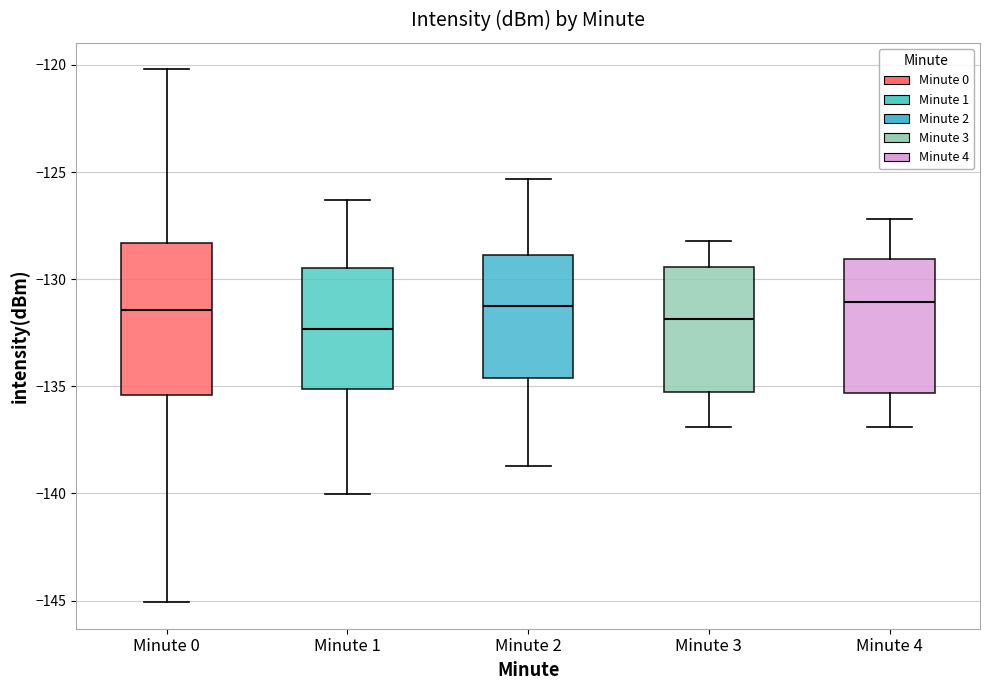

Reading left to right, read every box against the y-axis: the position of its median line, the range the box covers, and the ends of its whiskers. The values are not printed on the chart, so give them approximately, as read against the axis.

Minute 0: median -131.5, box -135.5 to -128.5, whiskers -145.0 to -120.0
Minute 1: median -132.5, box -135.0 to -129.5, whiskers -140.0 to -126.5
Minute 2: median -131.0, box -134.5 to -129.0, whiskers -138.5 to -125.5
Minute 3: median -132.0, box -135.5 to -129.5, whiskers -137.0 to -128.0
Minute 4: median -131.0, box -135.5 to -129.0, whiskers -137.0 to -127.0